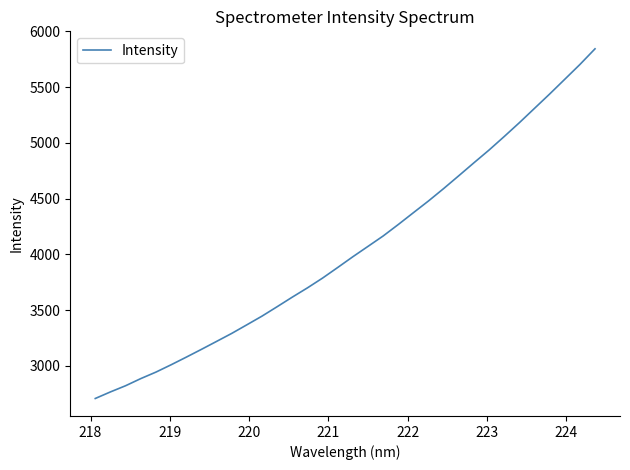

Reading left to right, what are all the values shown in this chart?

2708.0	2766.9	2822.3	2886.2	2944.5	3010.1	3078.4	3148.3	3219.7	3291.5	3368.7	3446.6	3531.1	3616.9	3700.0	3787.9	3882.9	3979.3	4072.1	4165.3	4268.2	4374.4	4480.0	4590.9	4705.9	4822.0	4936.4	5057.4	5181.2	5309.7	5438.2	5570.3	5702.8	5843.5